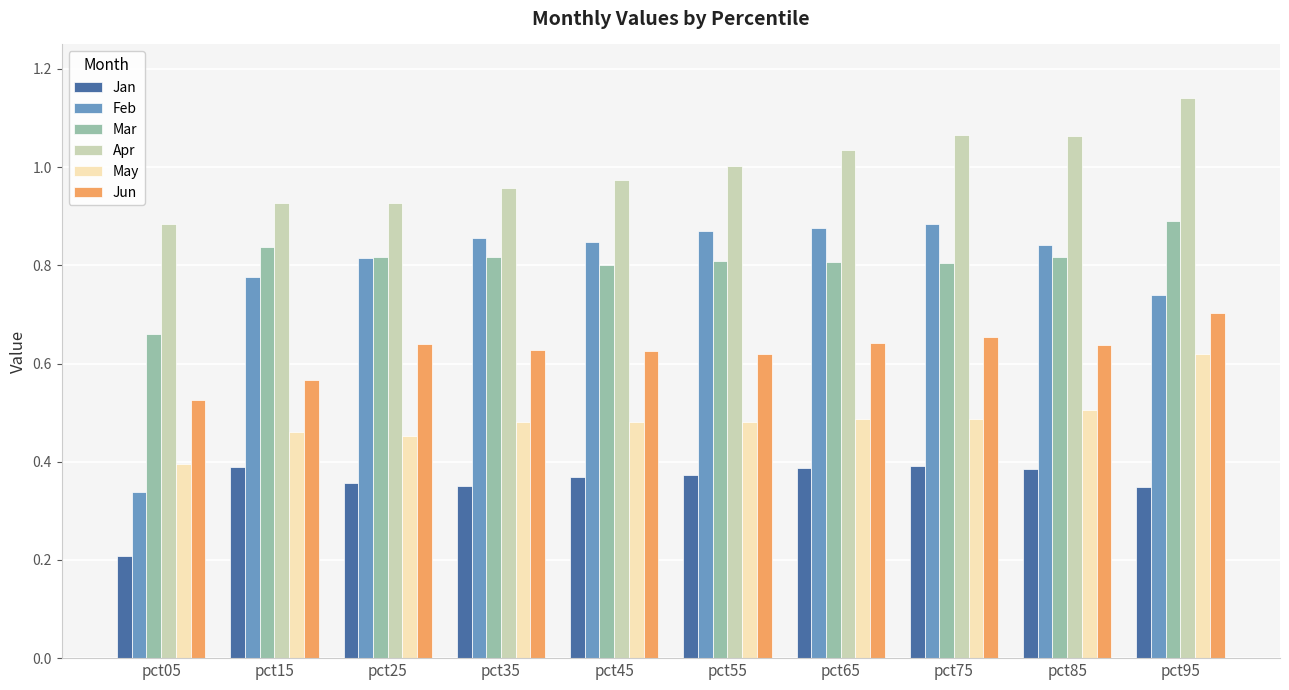

At which category is the sum across all series the highest?

pct95